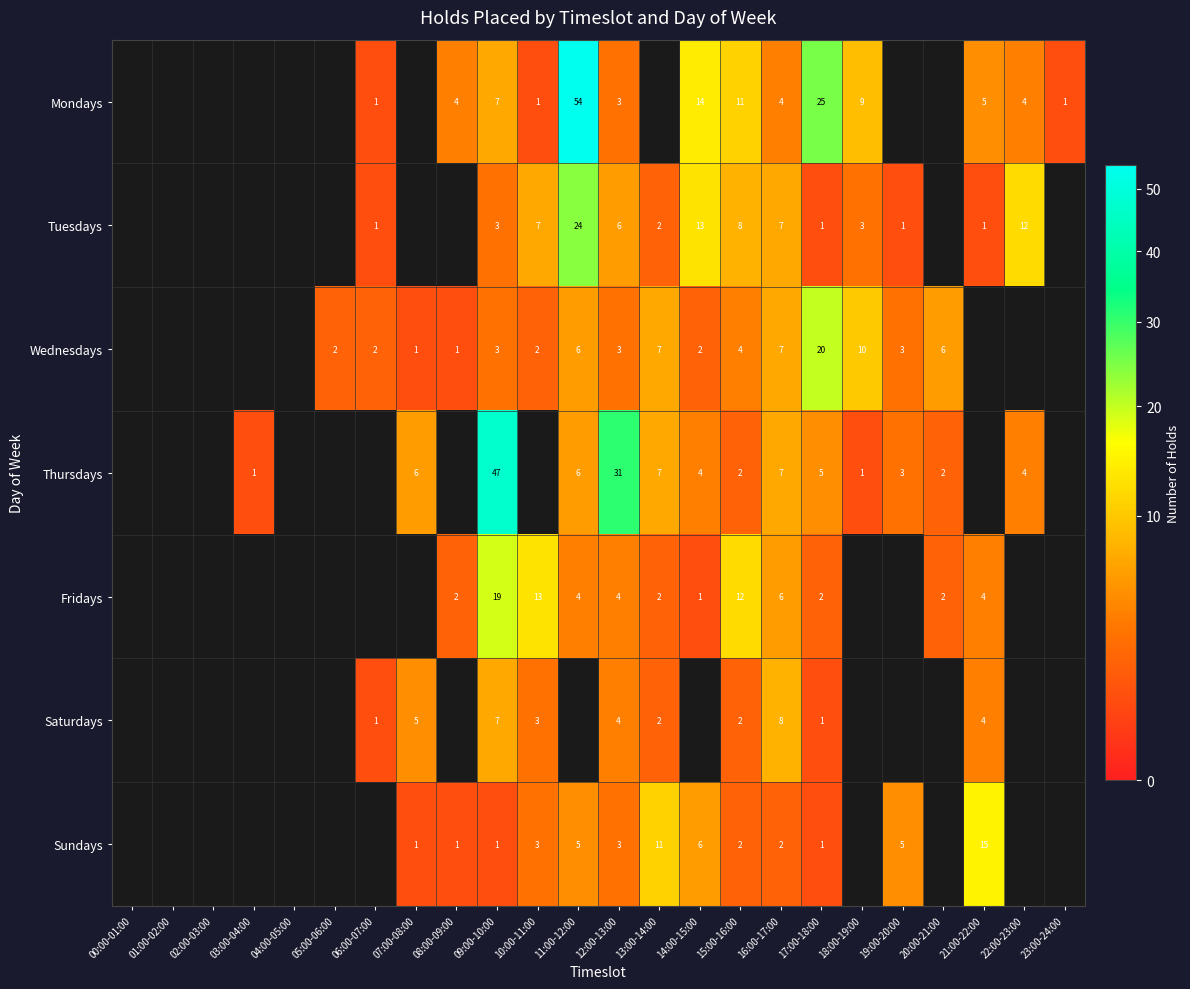

What is the difference between the highest and lowest values at 15:00-16:00?

10